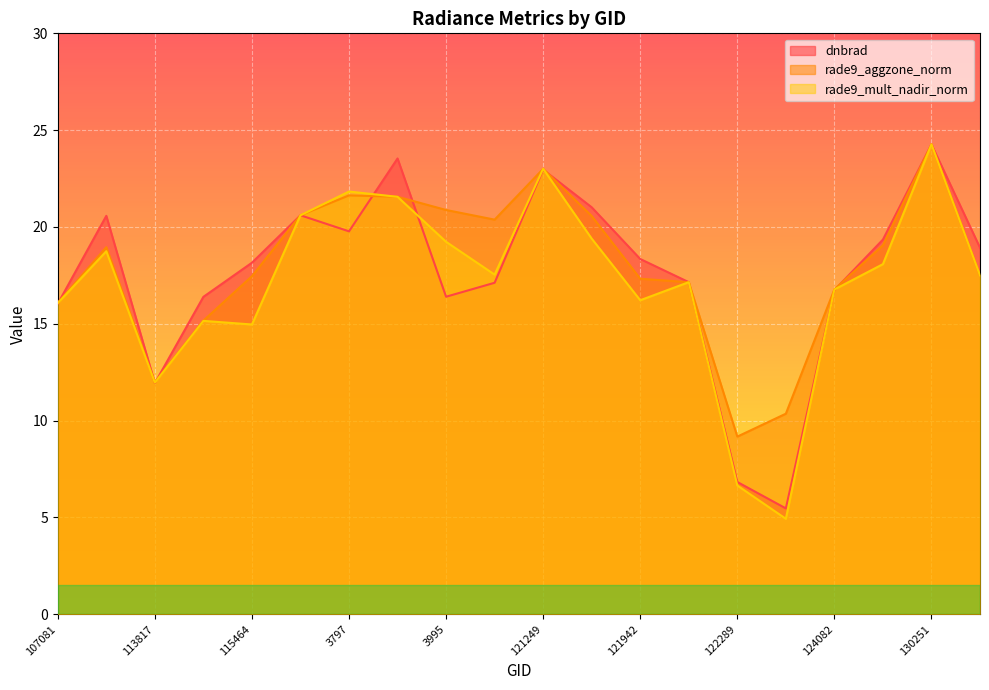

Which series has the widest spread of values?

rade9_mult_nadir_norm